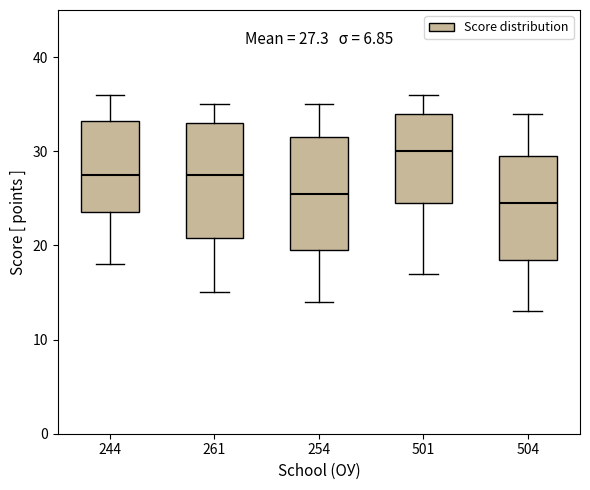

Which box has the lowest median line?

504